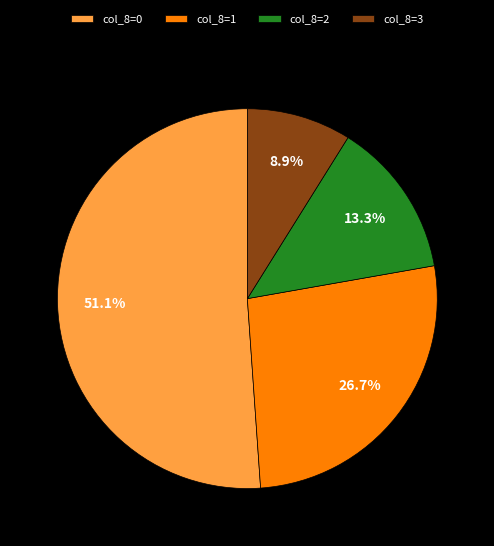

What is the largest slice in the pie chart?

col_8=0